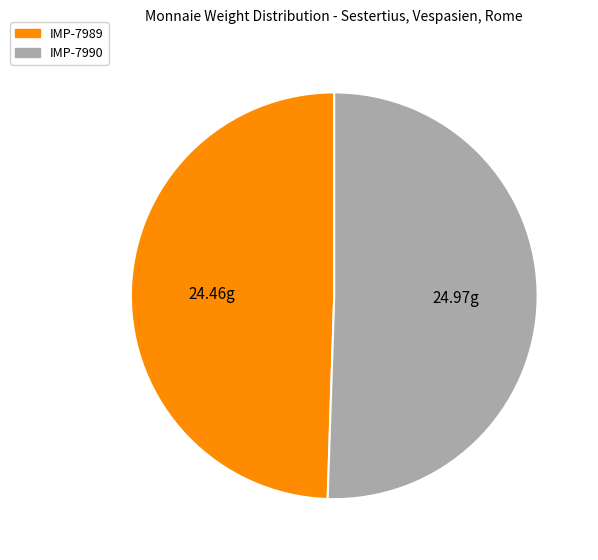

Which category has the biggest portion of the pie?

IMP-7990